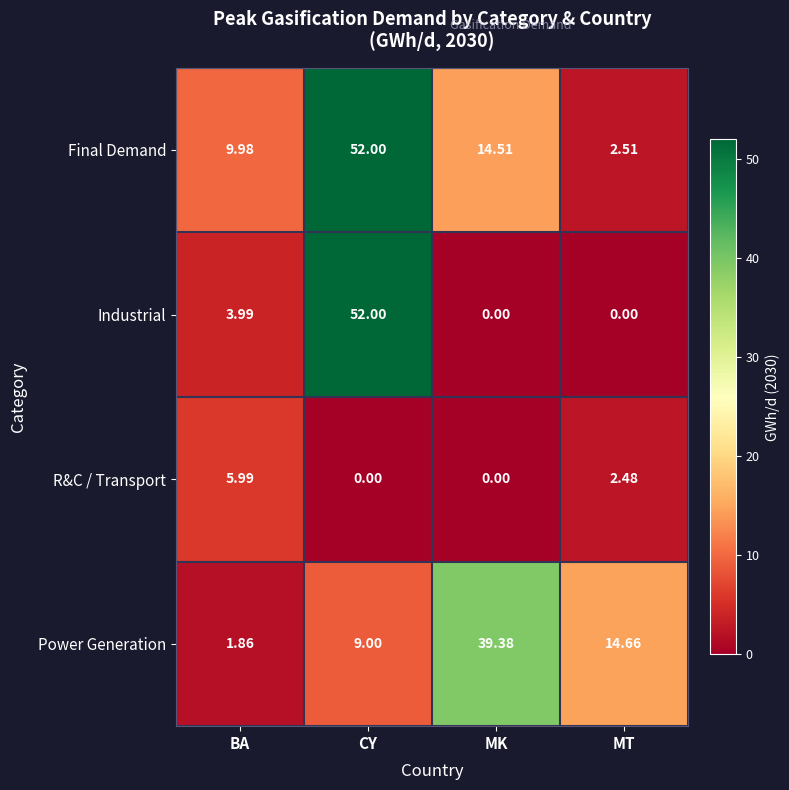

How many series are shown in this chart?

4